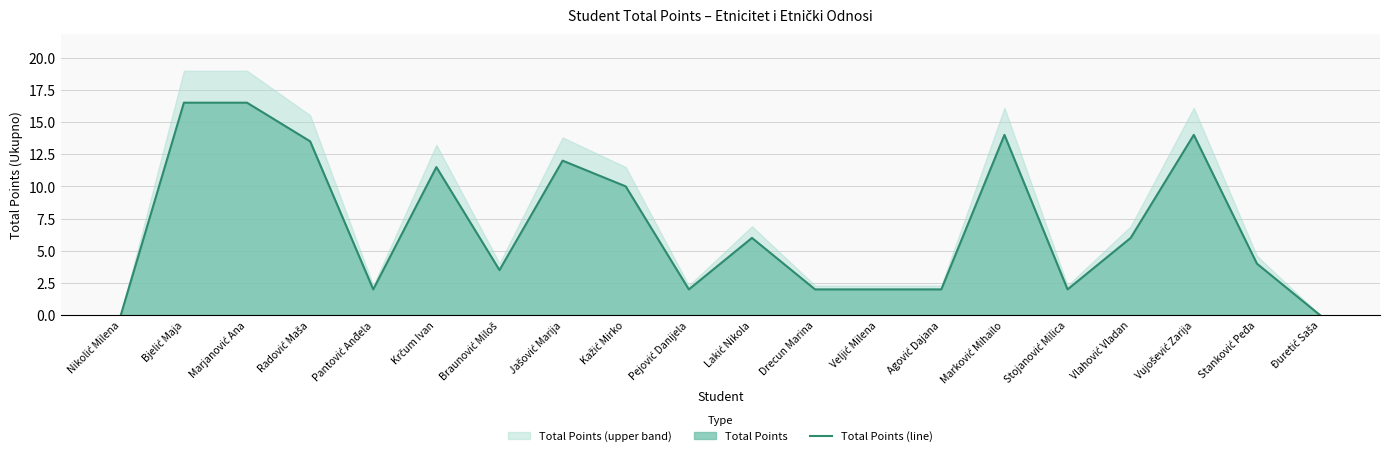

How many positive values are there?

18